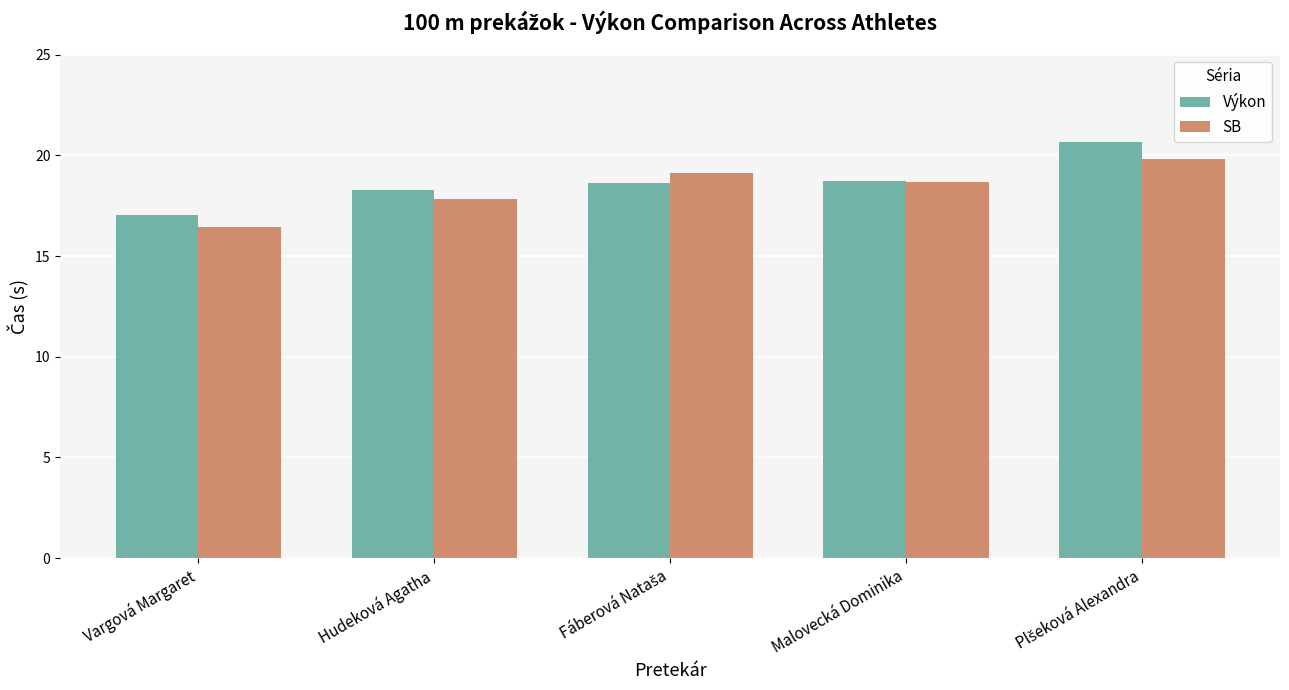

What is the smallest value displayed?

16.5